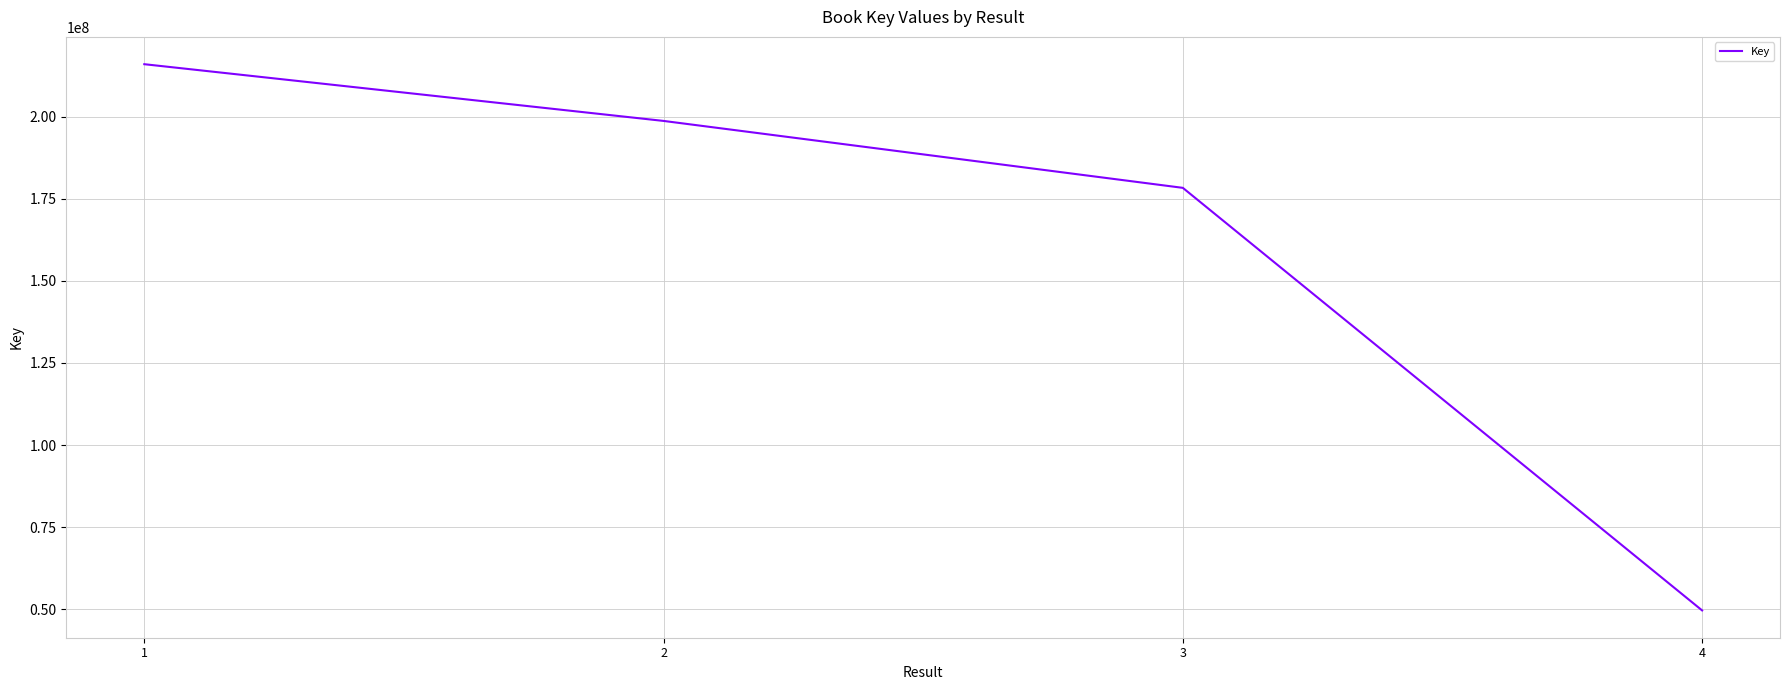

True or false: the data shows 215972146 at 1.

True